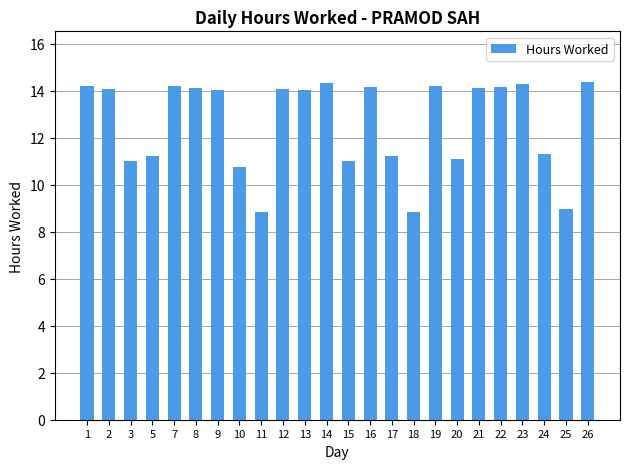

Is it true that the value at 21 is 4.2?

False